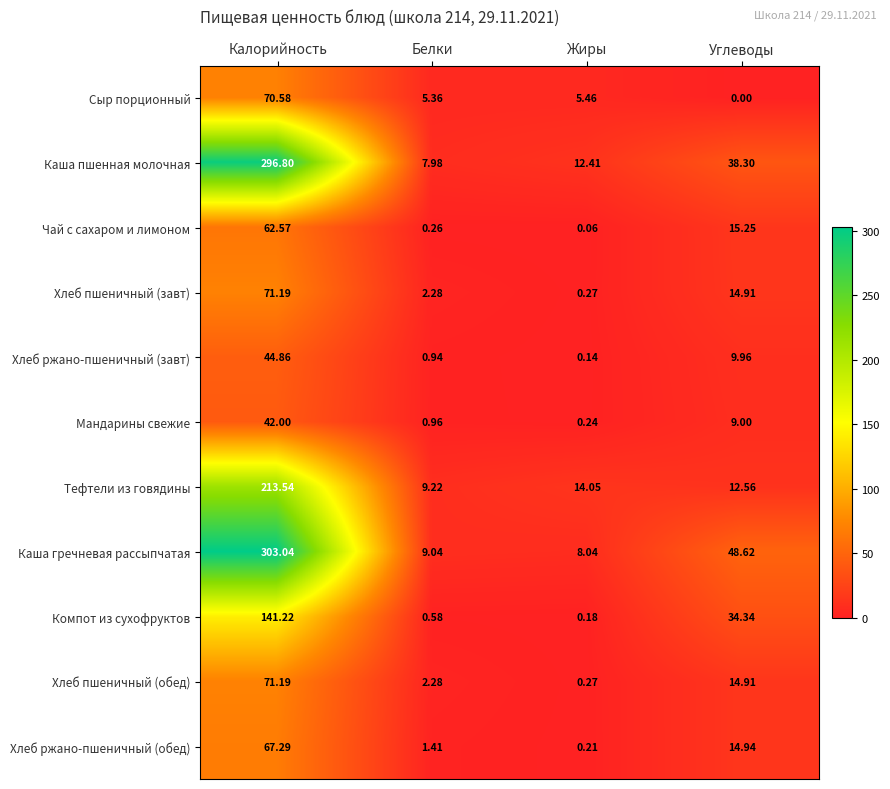

Which series has the largest total across all categories?

Каша гречневая рассыпчатая